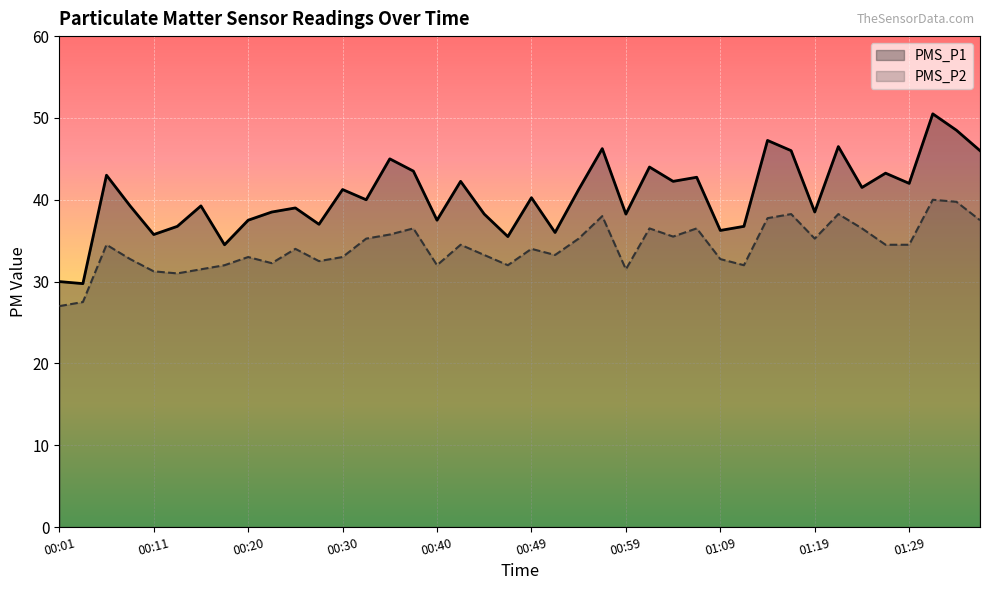

Which series has the widest spread of values?

PMS_P1